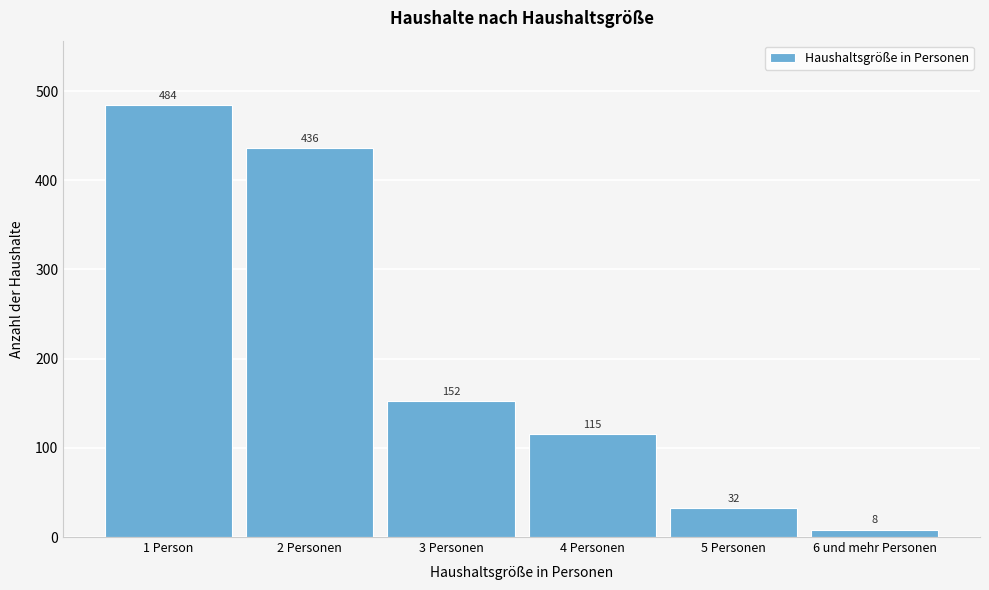

Reading left to right, list all the values displayed in this chart.

1 Person=484	2 Personen=436	3 Personen=152	4 Personen=115	5 Personen=32	6 und mehr Personen=8